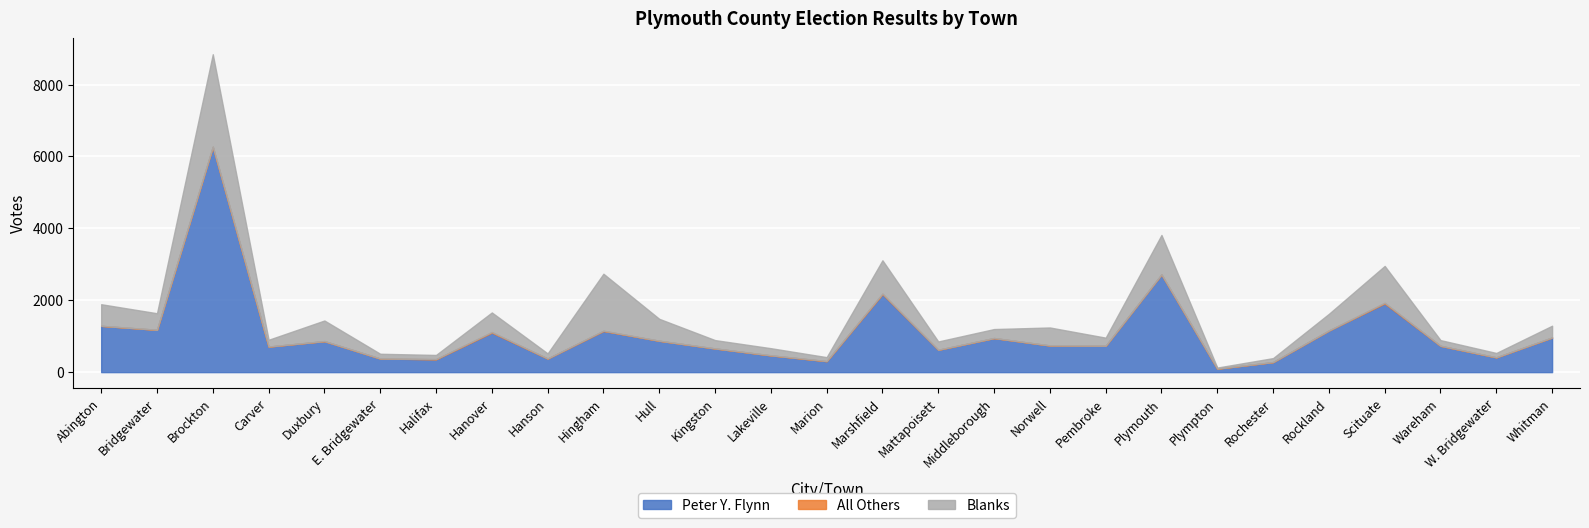

True or false: All Others and Peter Y. Flynn intersect in this chart.

False